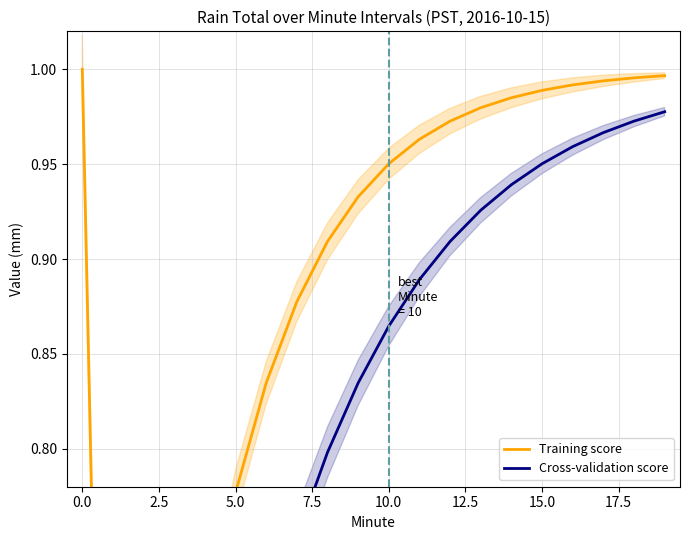

What is the difference between the Training score values at 10.0 and 5.0?

0.2